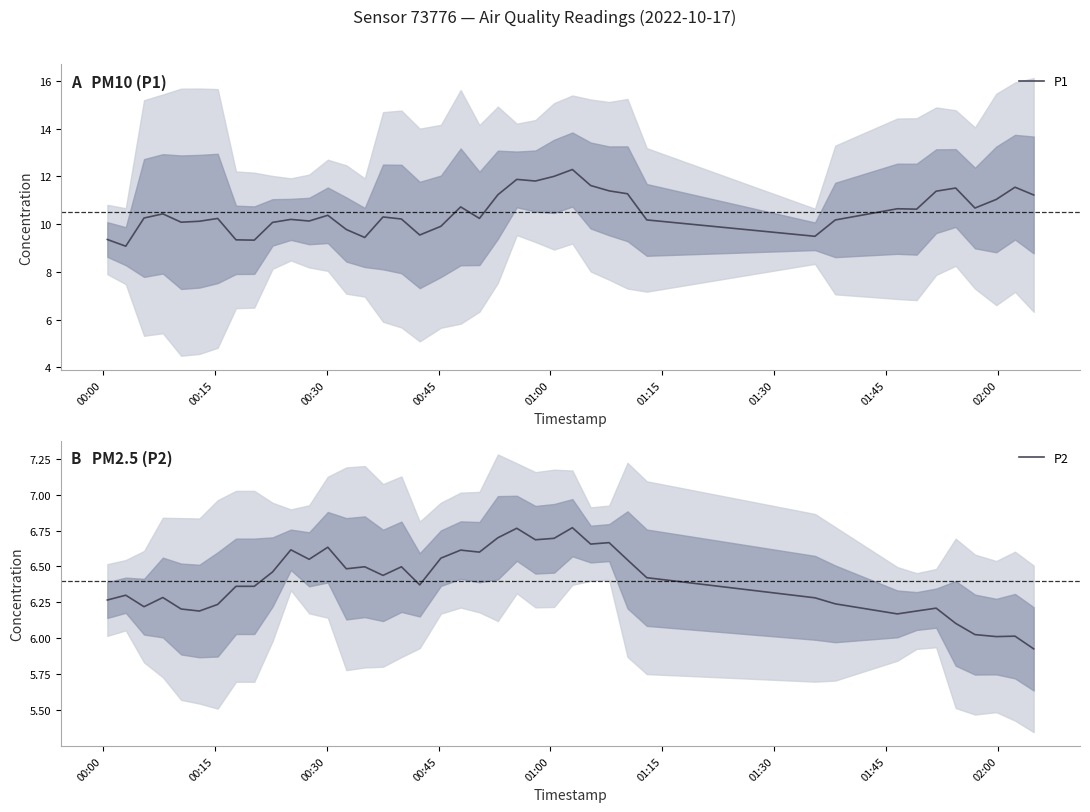

True or false: P2 has more than 0 interior local peaks.

True